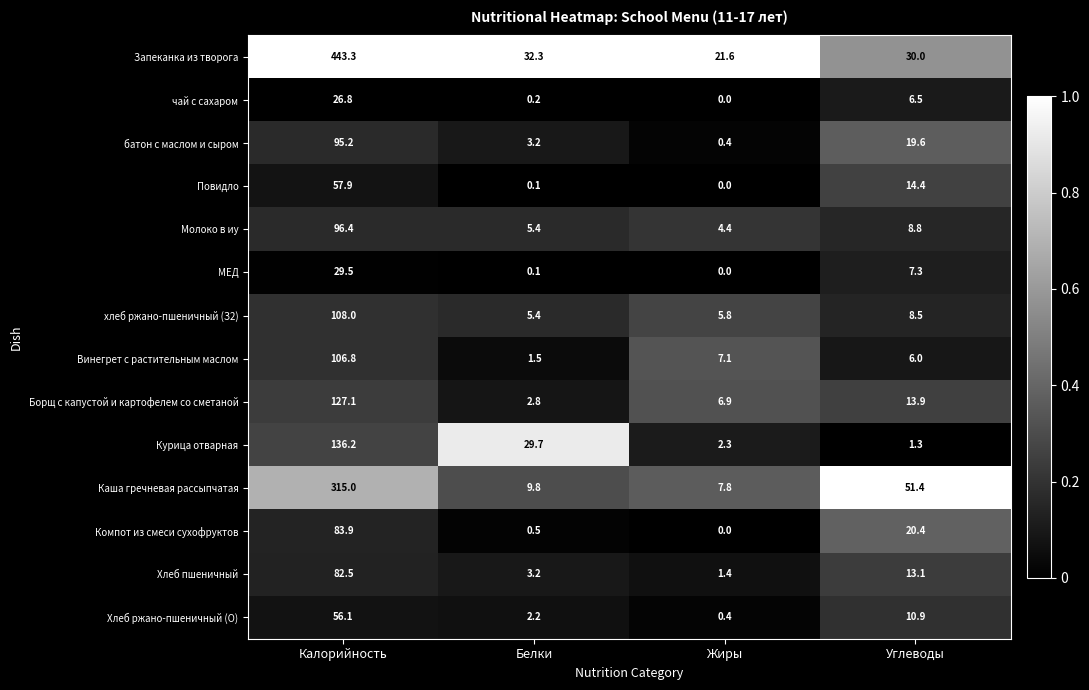

What is the total value across all series at Белки?

96.4